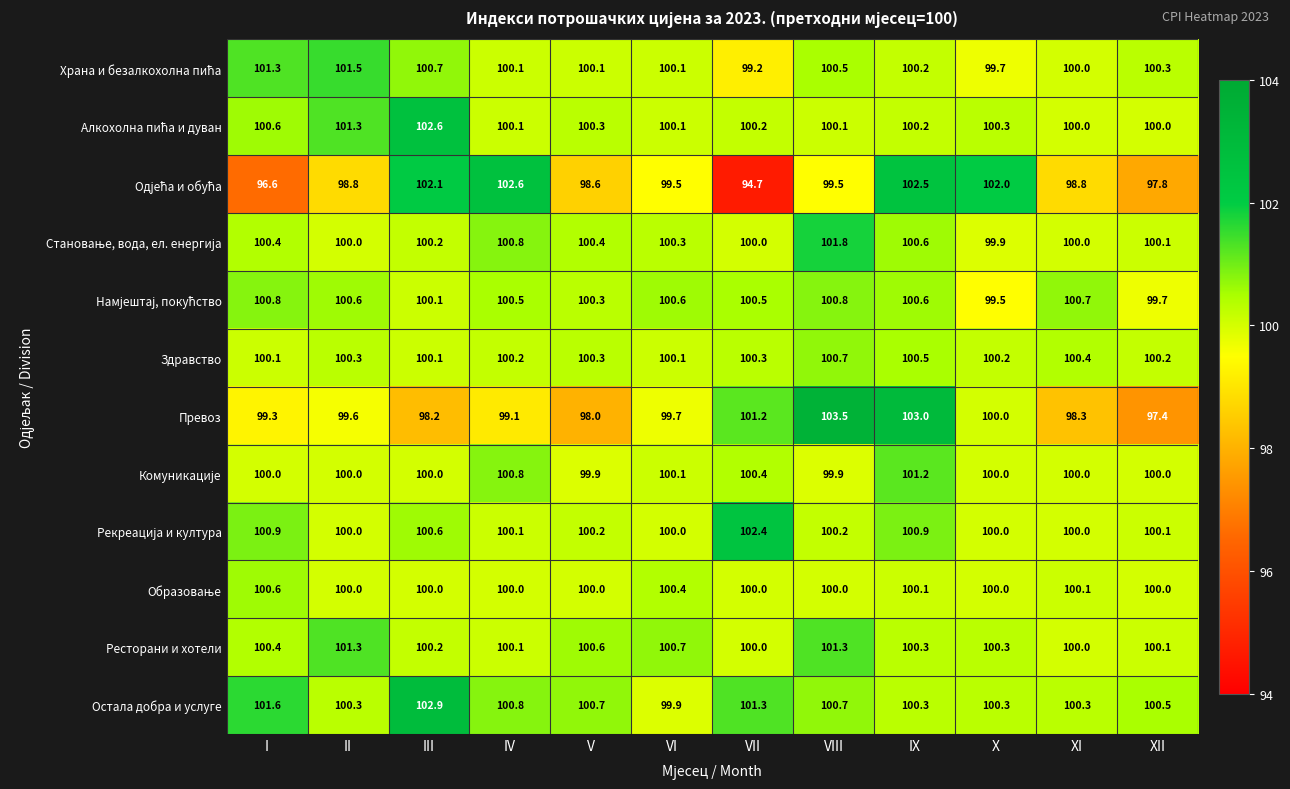

At how many categories does at least one series exceed 99?

12